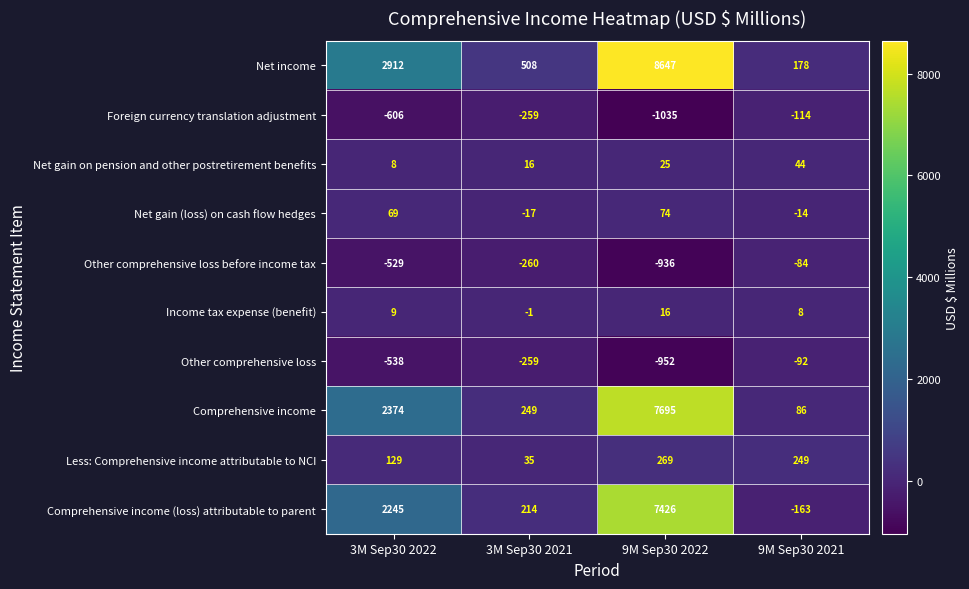

What is the difference between the highest and lowest values at 3M Sep30 2021?

768